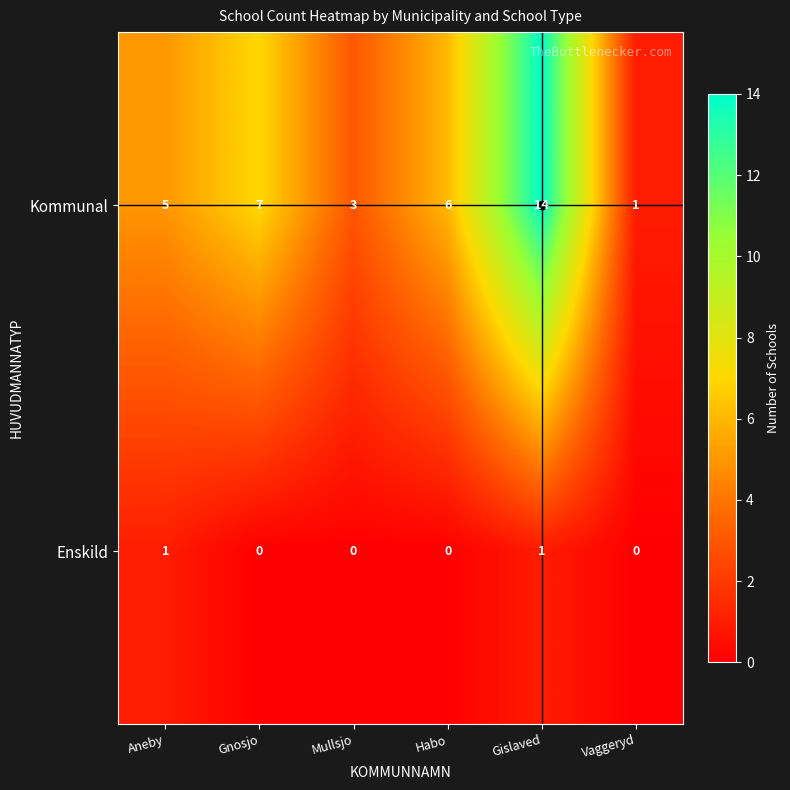

List the series in order of their overall mean, highest first.

Kommunal, Enskild